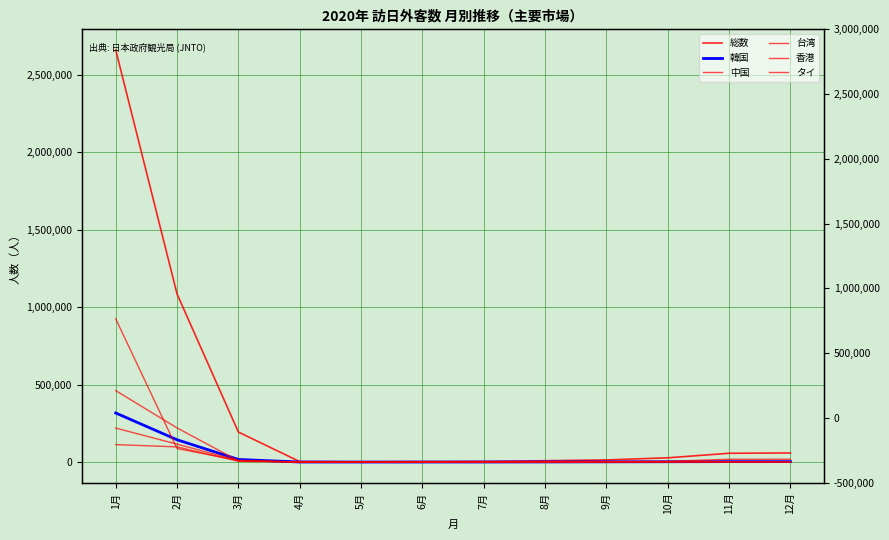

How many lines are shown in the chart?

6